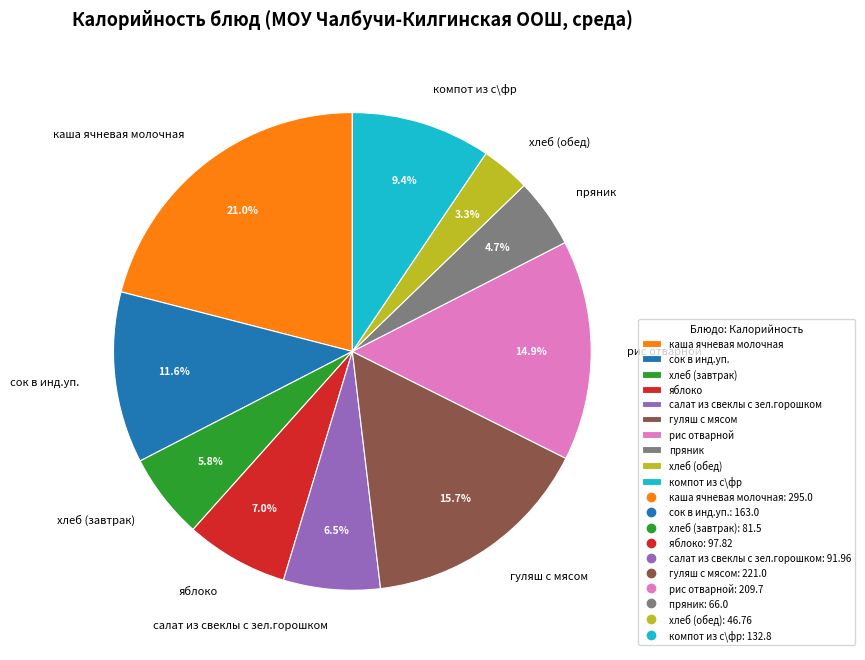

Does сок в инд.уп. account for over 50% of the chart?

No